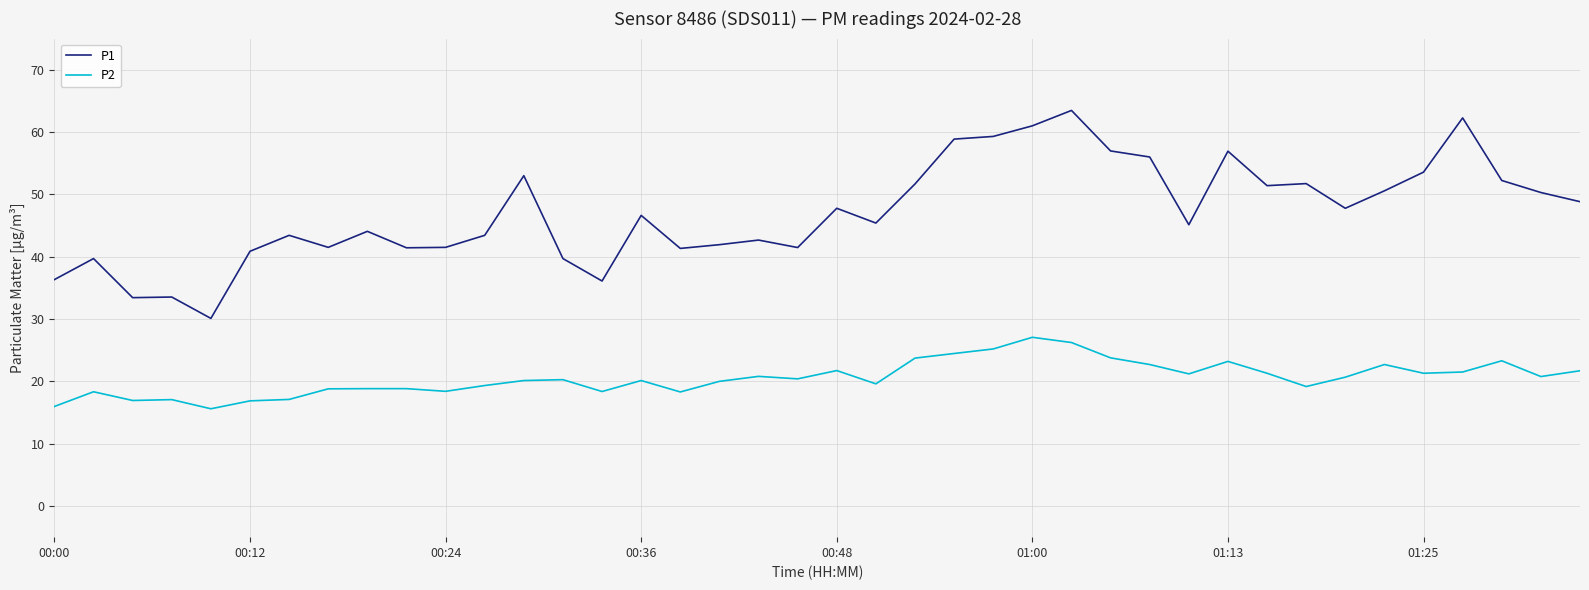

What is the difference between the maximum and minimum values in the P2 series?

11.5